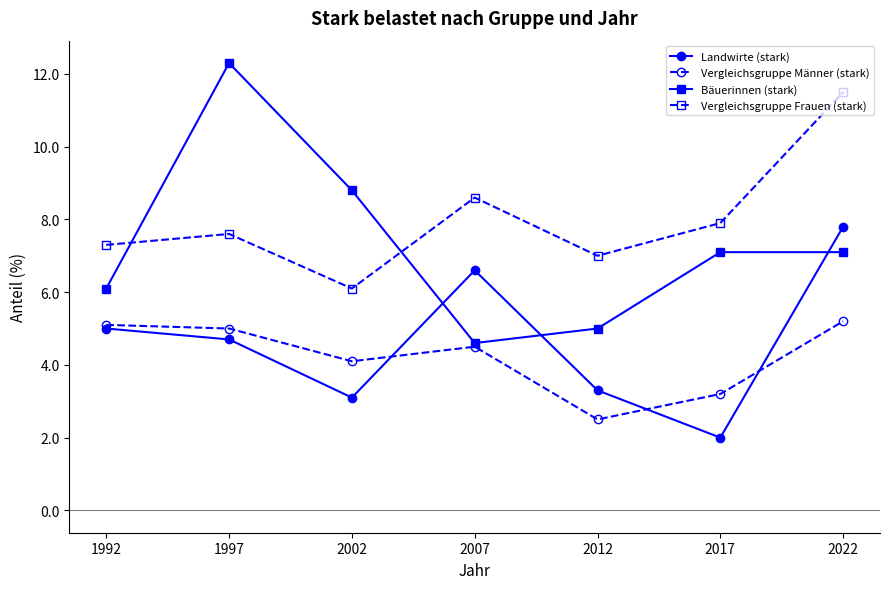

At which label does Vergleichsgruppe Frauen (stark) reach its minimum?

2002